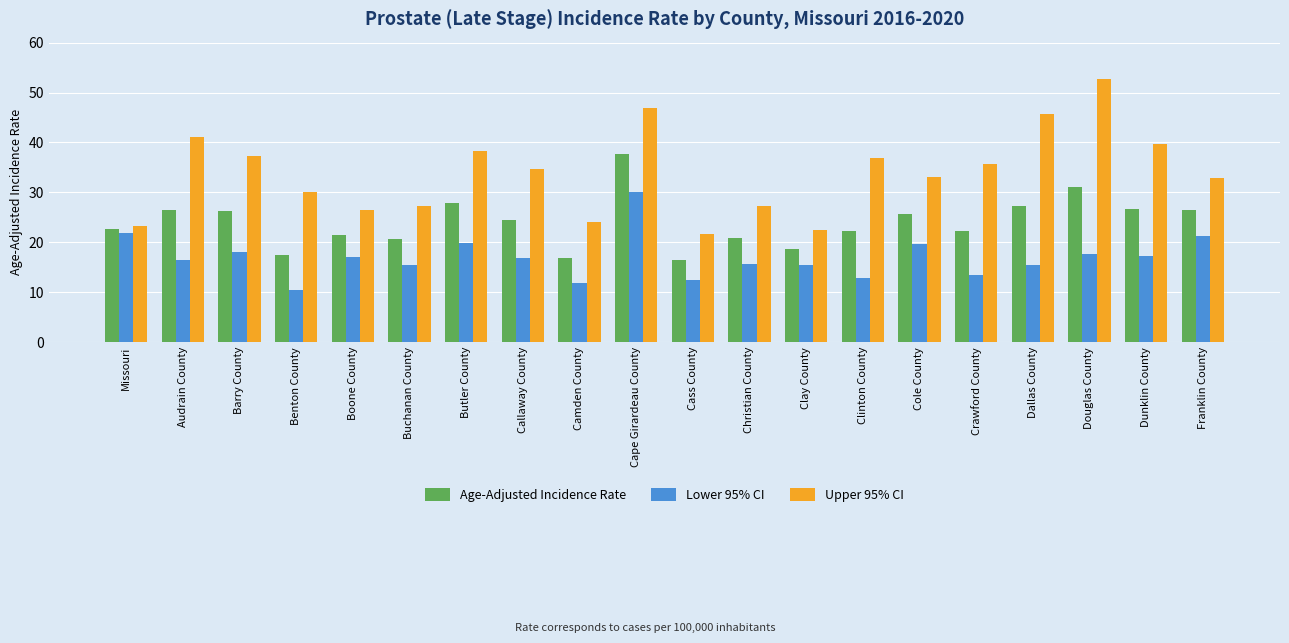

At Camden County, list the series in order from largest to smallest.

Upper 95% CI, Age-Adjusted Incidence Rate, Lower 95% CI